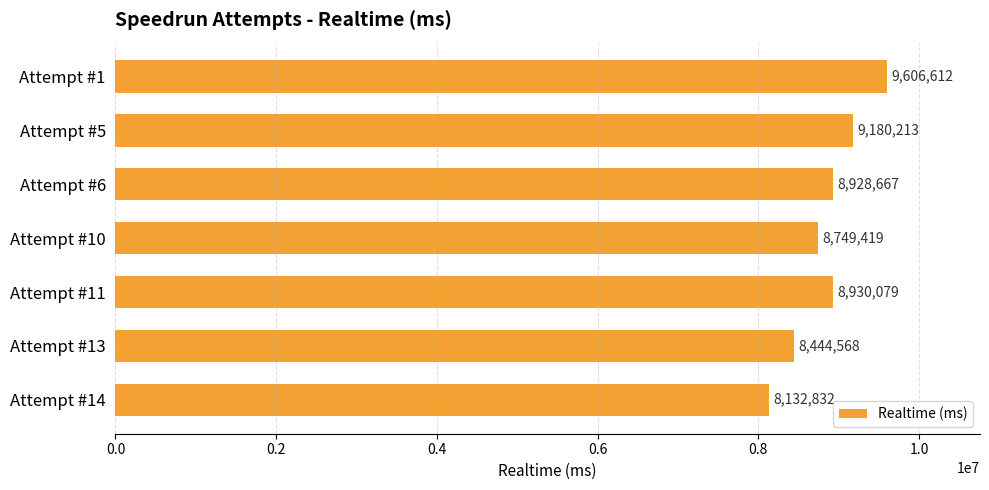

Where is the data nearest to the value 8869722?

Attempt #6